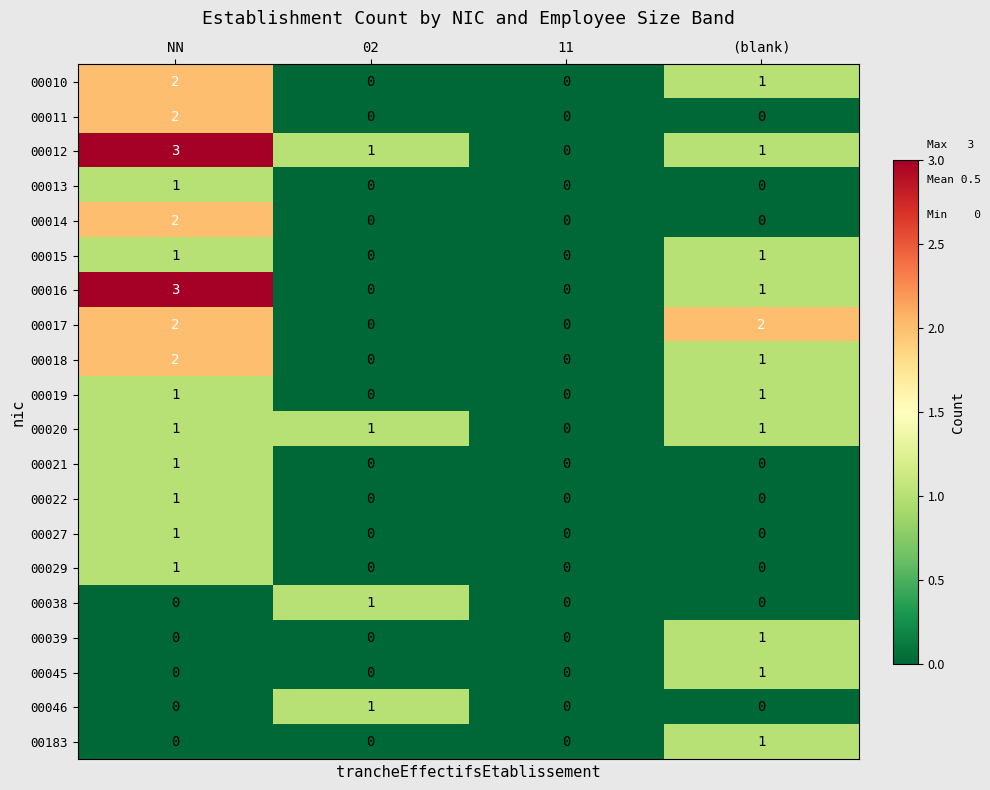

How many 00027 values are between 0 and 1?

4